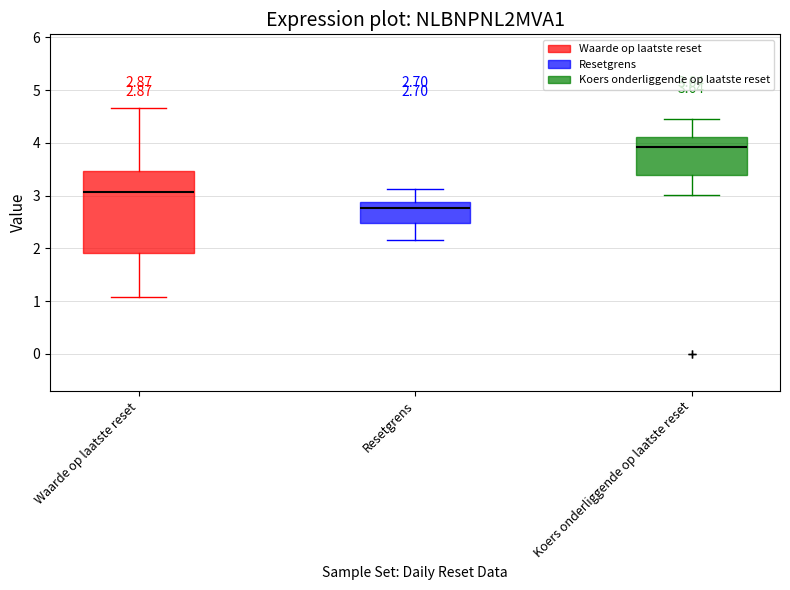

Comparing the boxes themselves (not the whiskers), which one is the tallest?

Waarde op laatste reset